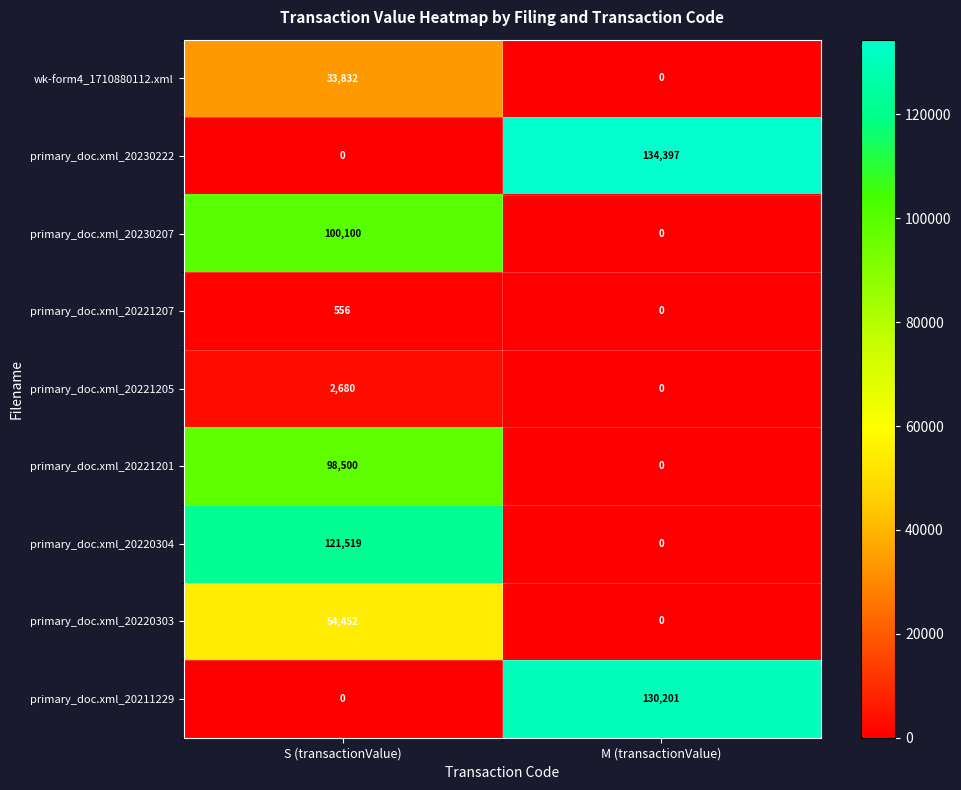

What is the sum of all primary_doc.xml_20221205 values?

2680